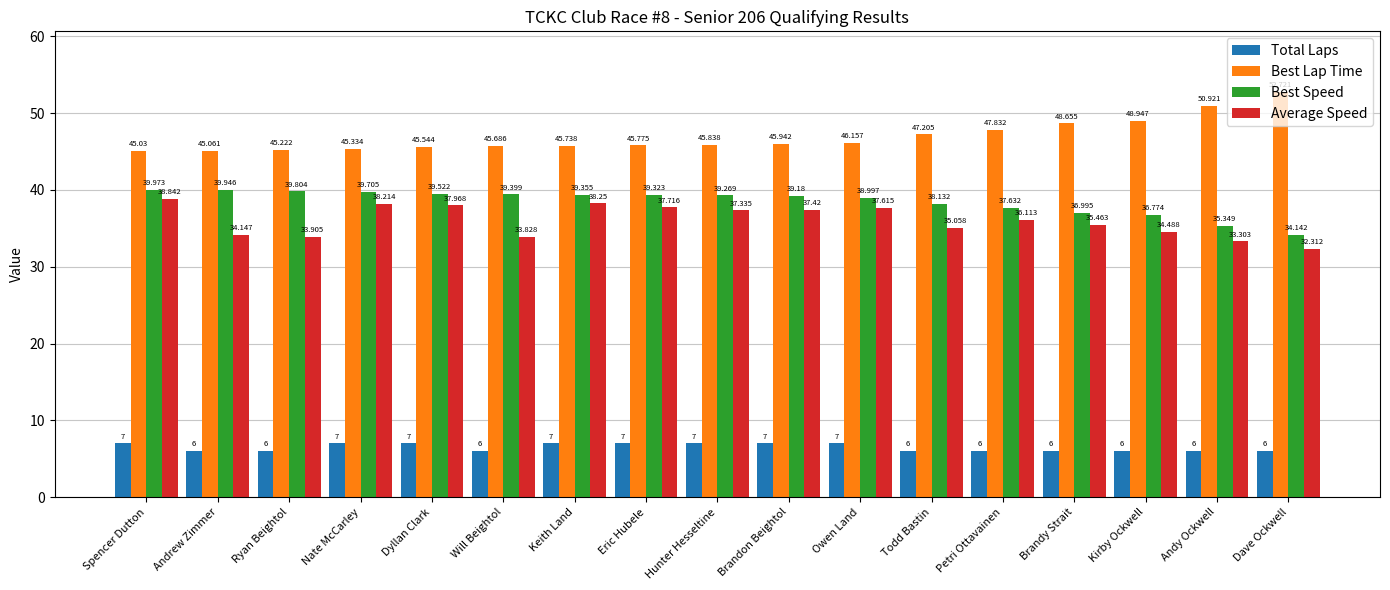

Which label corresponds to the largest value in the chart?

Dave Ockwell